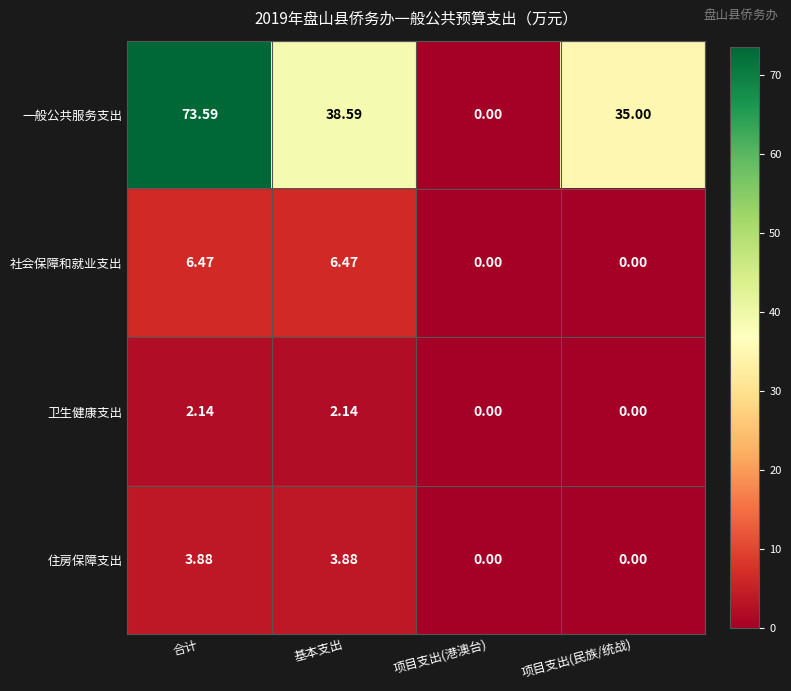

Which series has the widest spread of values?

一般公共服务支出